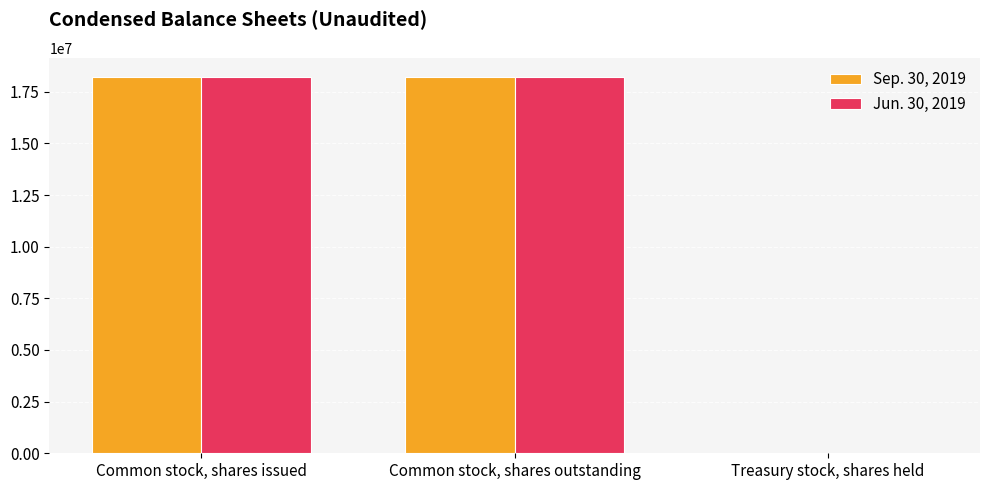

The value of Sep. 30, 2019 at Common stock, shares issued is 4390098. True or false?

False